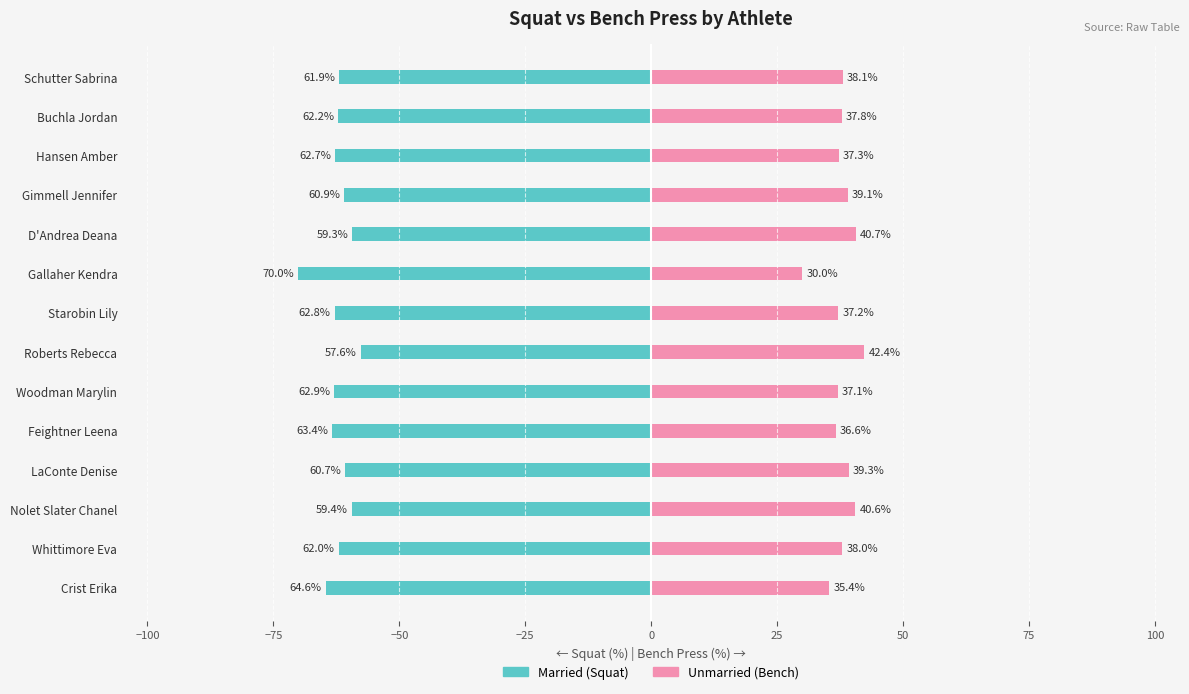

What is the average value of the Unmarried series?

37.8